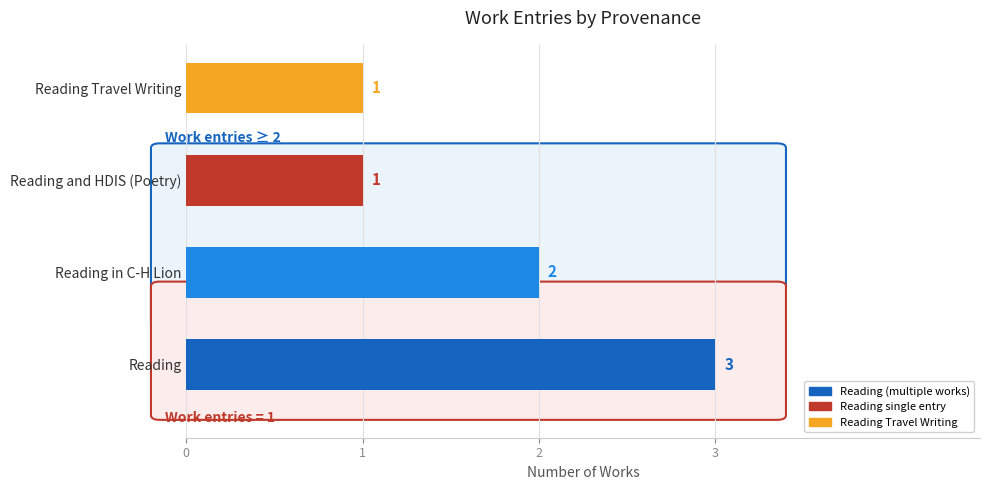

Which has a higher value, Reading or Reading in C-H Lion?

Reading